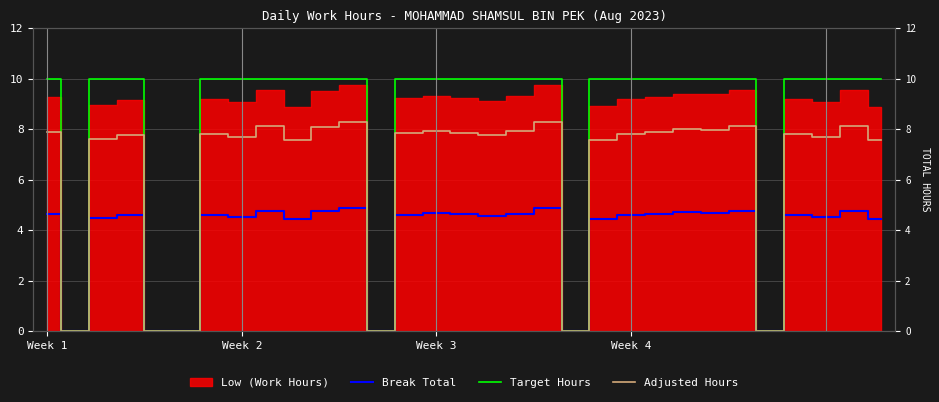

Where is Target Hours nearest to the value 5?

Week 1